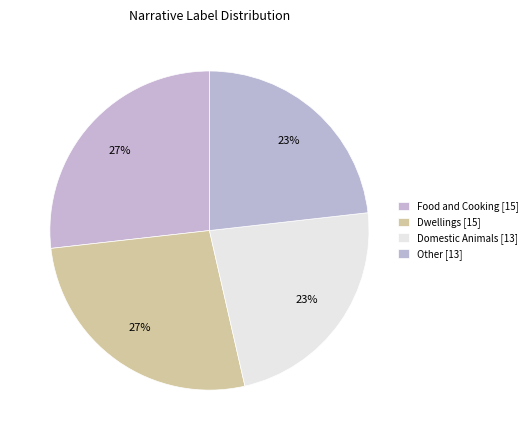

How many slices are in this pie chart?

4